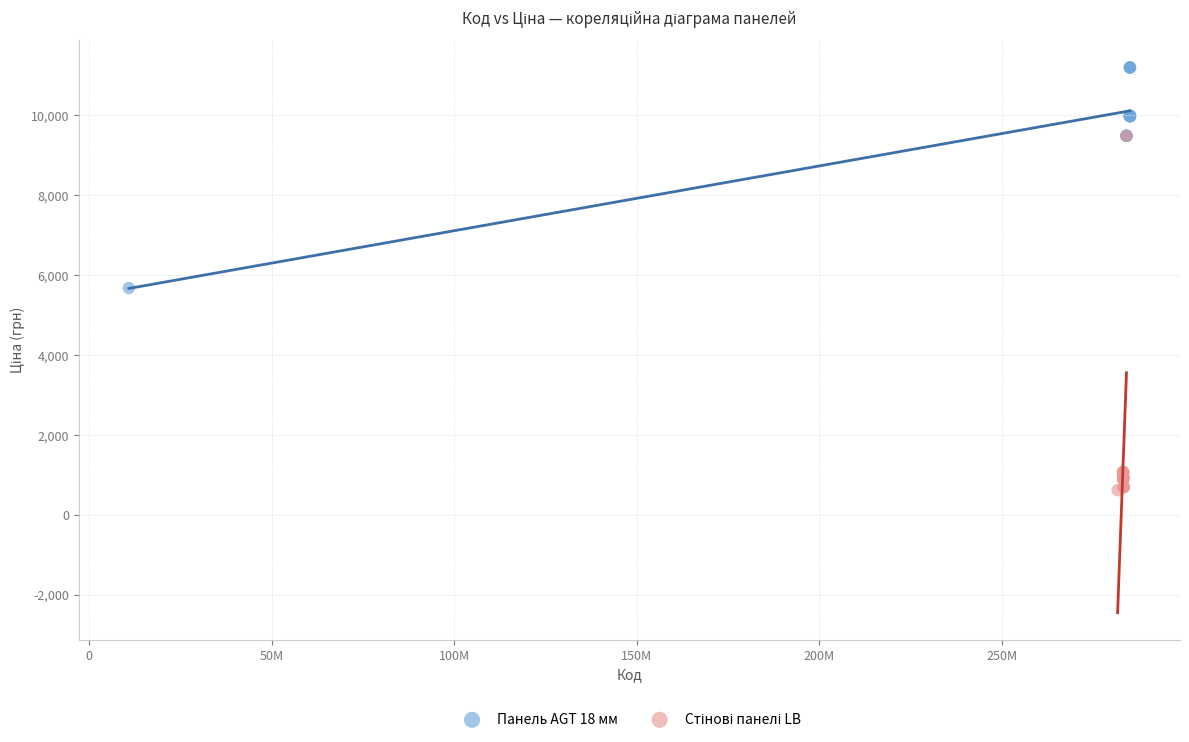

Which series contains the highest Y value?

Панель AGT 18 мм